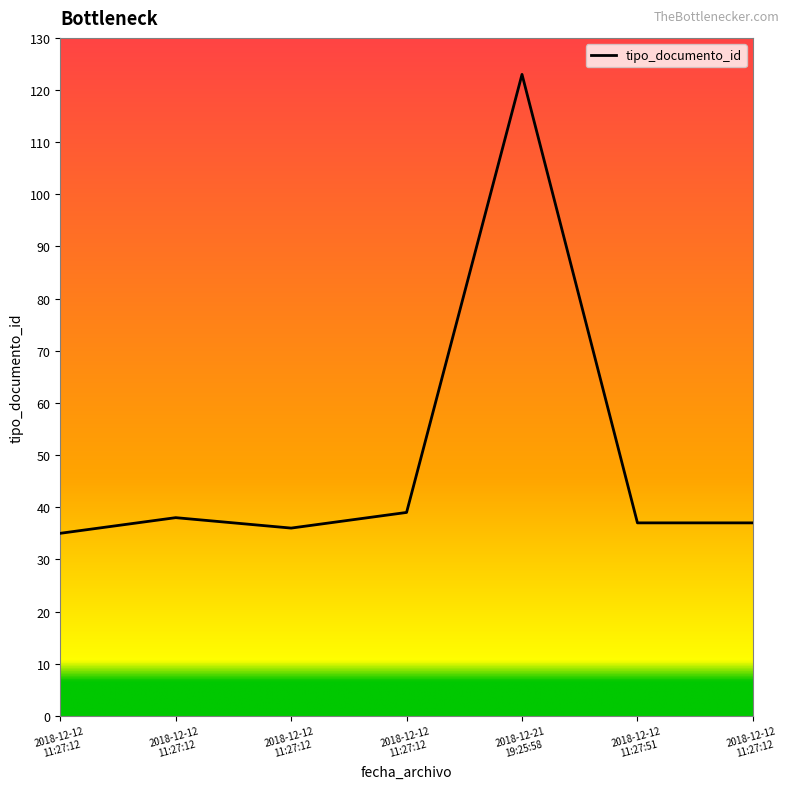

Reading left to right, transcribe all the data shown in this chart.

2018-12-12 11:27:12=35	2018-12-12 11:27:12=38	2018-12-12 11:27:12=36	2018-12-12 11:27:12=39	2018-12-21 19:25:58=123	2018-12-12 11:27:51=37	2018-12-12 11:27:12=37